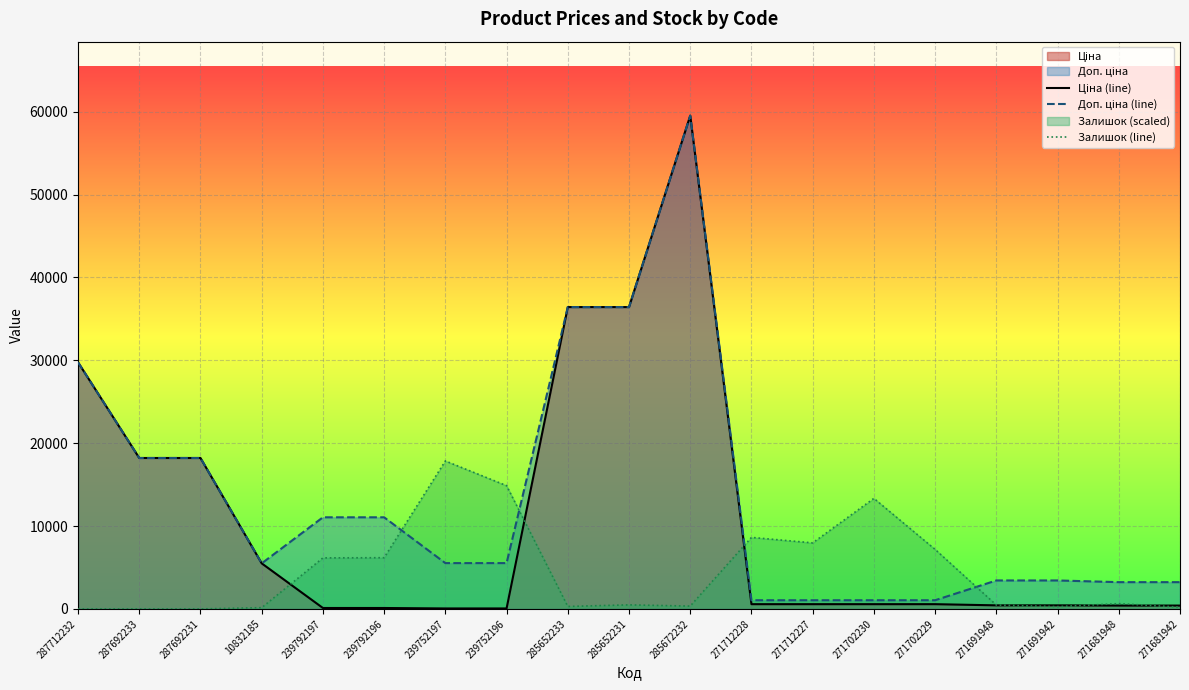

Reading left to right, transcribe all the data shown in this chart.

Ціна (line): 287712232=29761.5	287692233=18212.0	287692231=18212.0	10832185=5497.3	239792197=110.5	239792196=110.5	239752197=55.3	239752196=55.3	285652233=36424.0	285652231=36424.0	285672232=59523.0	271712228=571.6	271712227=571.6	271702230=571.6	271702229=571.6	271691948=429.3	271691942=429.3	271681948=403.6	271681942=403.6
Доп. ціна (line): 287712232=29761.5	287692233=18212.0	287692231=18212.0	10832185=5497.3	239792197=11055.0	239792196=11055.0	239752197=5528.0	239752196=5528.0	285652233=36424.0	285652231=36424.0	285672232=59523.0	271712228=1048.0	271712227=1048.0	271702230=1048.0	271702229=1048.0	271691948=3434.6	271691942=3434.6	271681948=3228.8	271681942=3228.8
Залишок (line): 287712232=0.0	287692233=0.0	287692231=0.0	10832185=149.2	239792197=6158.3	239792196=6179.6	239752197=17856.9	239752196=14873.6	285652233=298.3	285652231=490.1	285672232=340.9	271712228=8630.1	271712227=7969.5	271702230=13339.4	271702229=7181.1	271691948=468.8	271691942=277.0	271681948=639.3	271681942=213.1